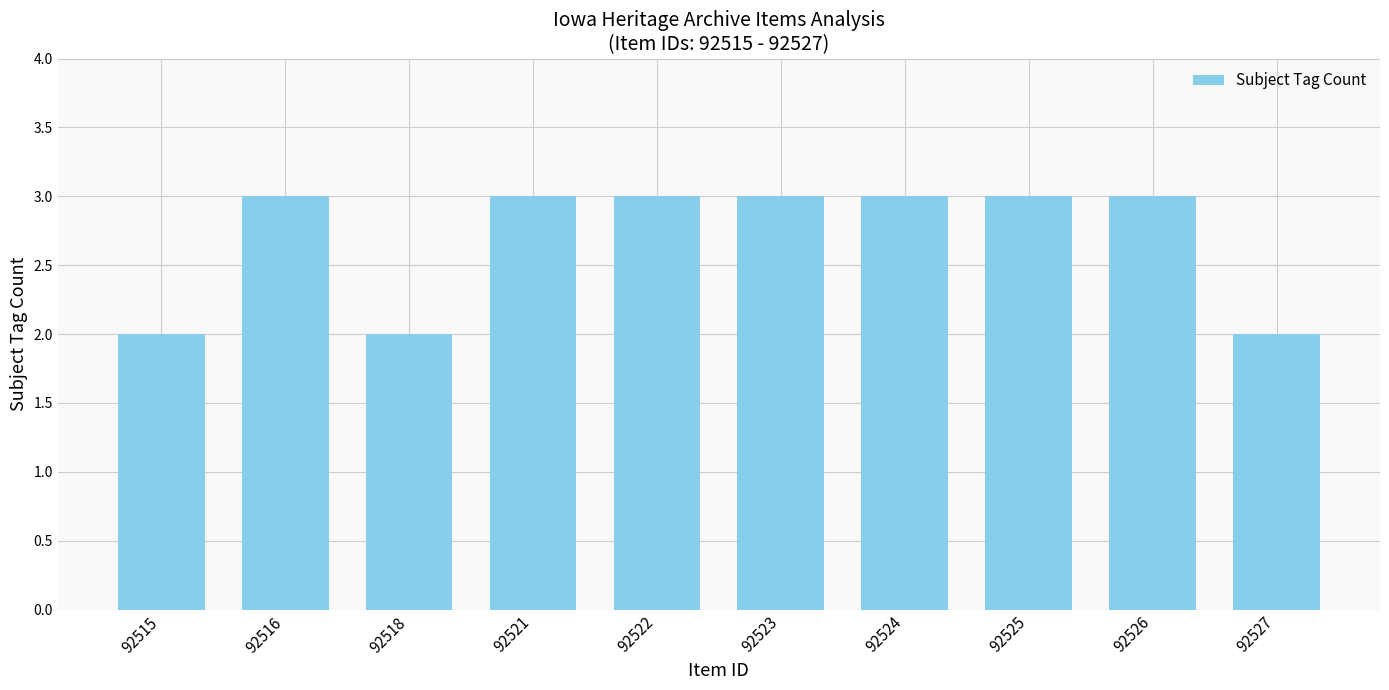

What is the value of the 10th bar from the left?

2